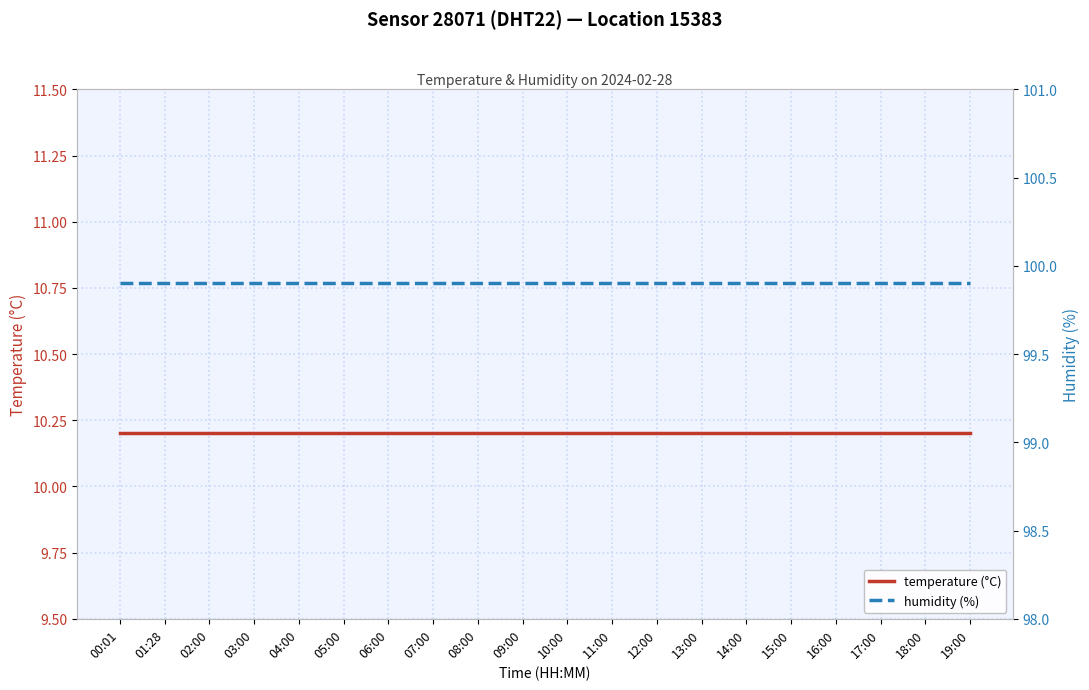

What is the value of the temperature (°C) point at the 5th from the left?

10.2